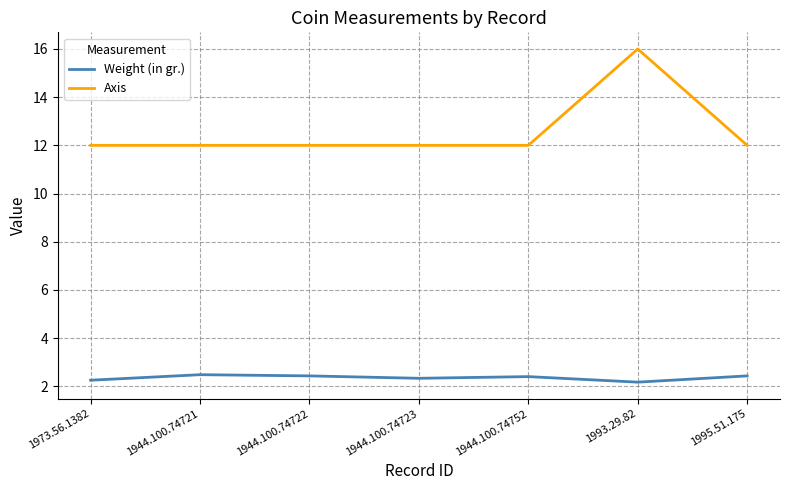

What is the sum of the Weight (in gr.) values at 1993.29.82 and 1944.100.74752?

4.6